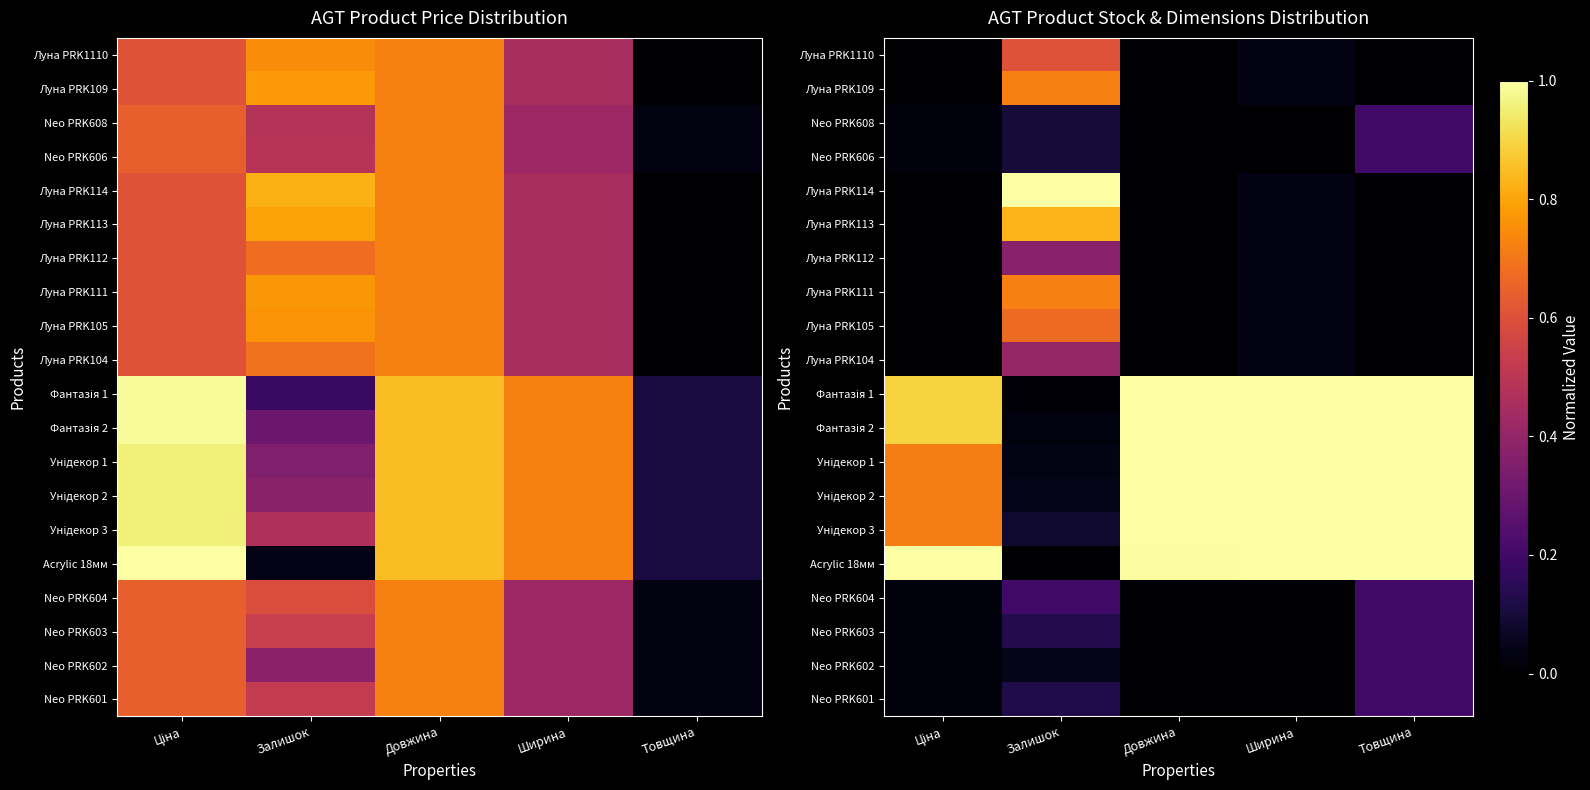

The Луна PRK1110 series shows 0.0 at Ширина. True or false?

False